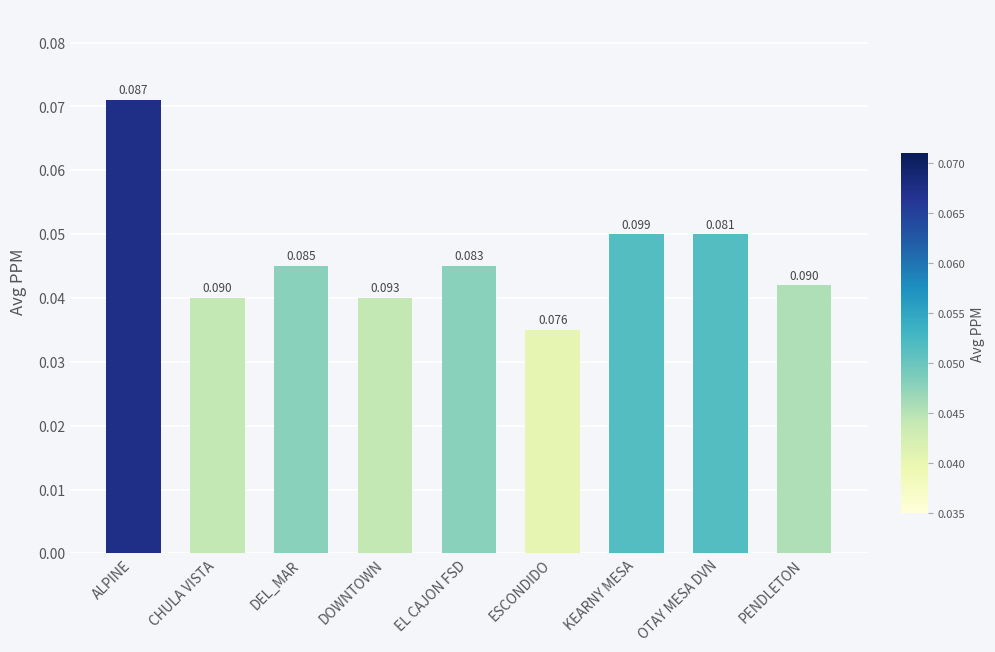

Which category has the lowest value across all series?

ESCONDIDO